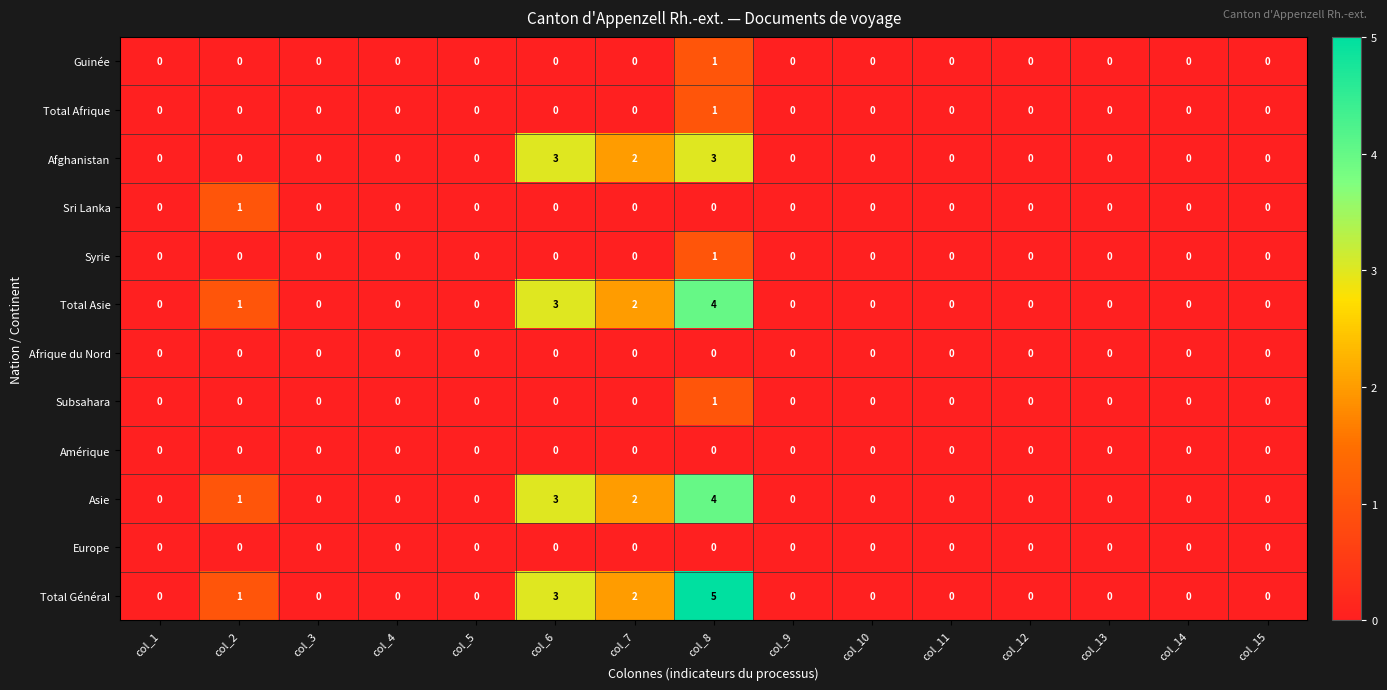

Count the Guinée values in the range 0 to 1.

15